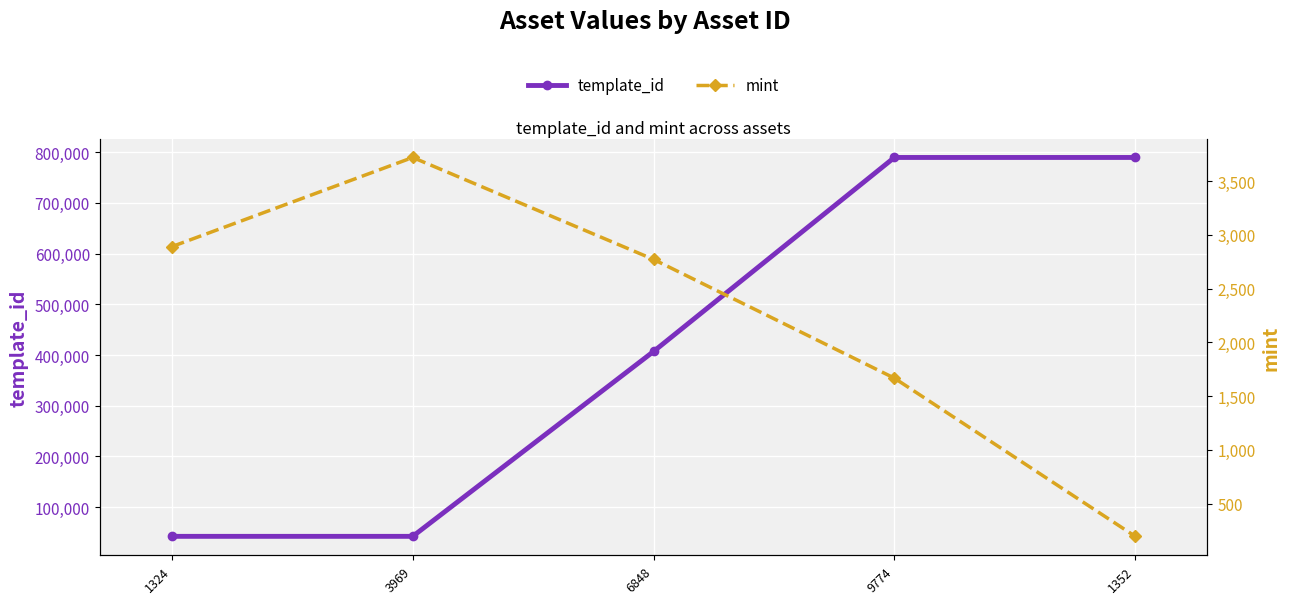

What is the maximum value shown in the chart?

789638